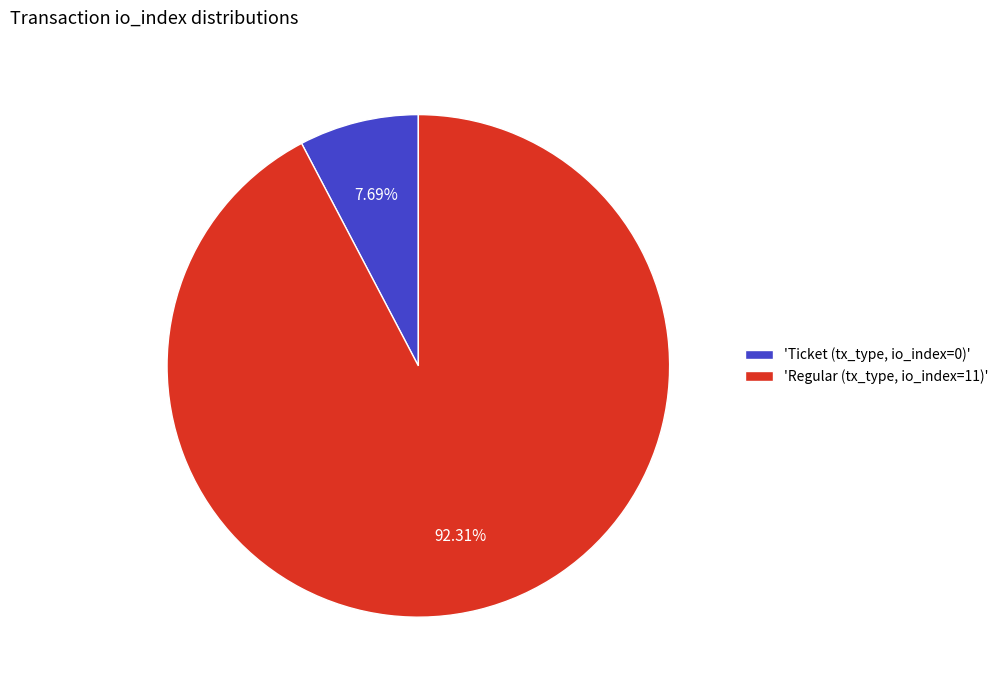

Rank the categories by value from lowest to highest.

'Ticket (tx_type, io_index=0)', 'Regular (tx_type, io_index=11)'